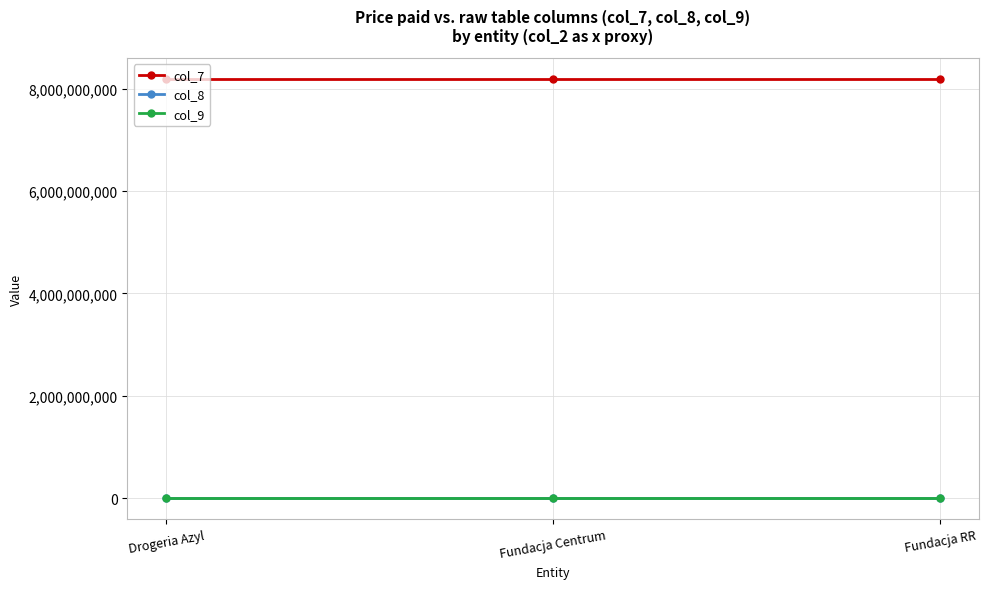

How many categories are shown in the chart?

3